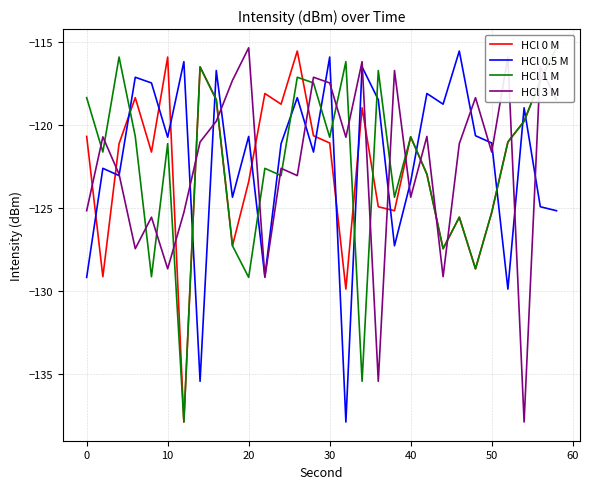

Which series ends up on top after the final intersection of HCl 3 M and HCl 0 M?

HCl 0 M